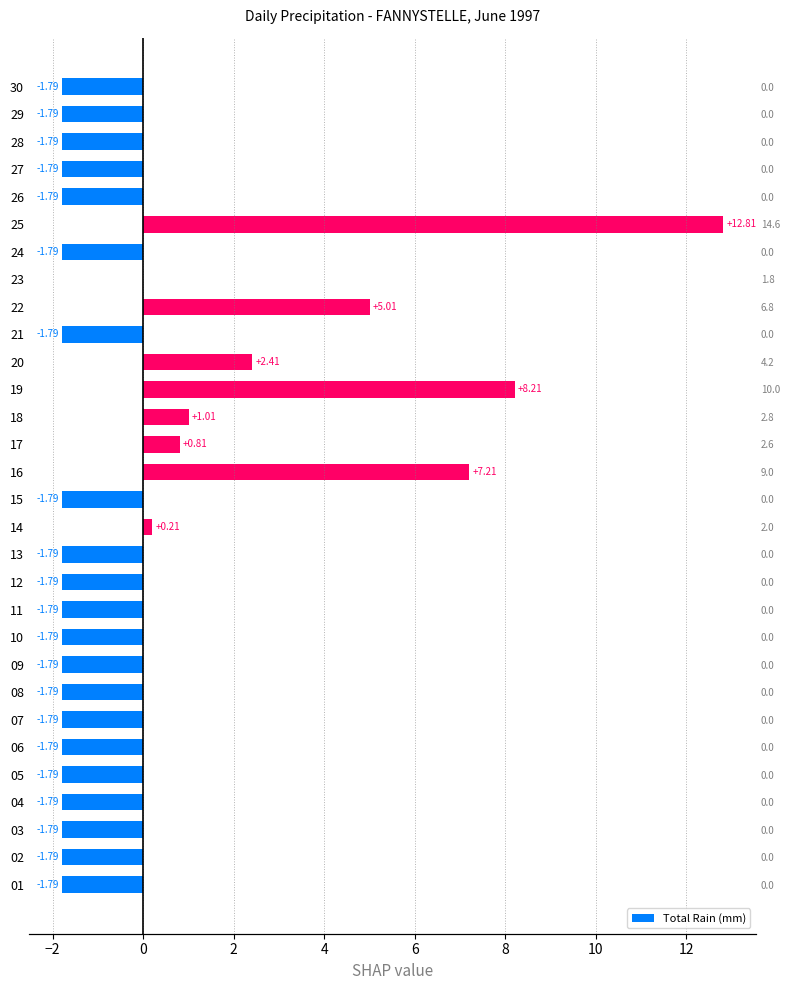

How many values are below -1?

21